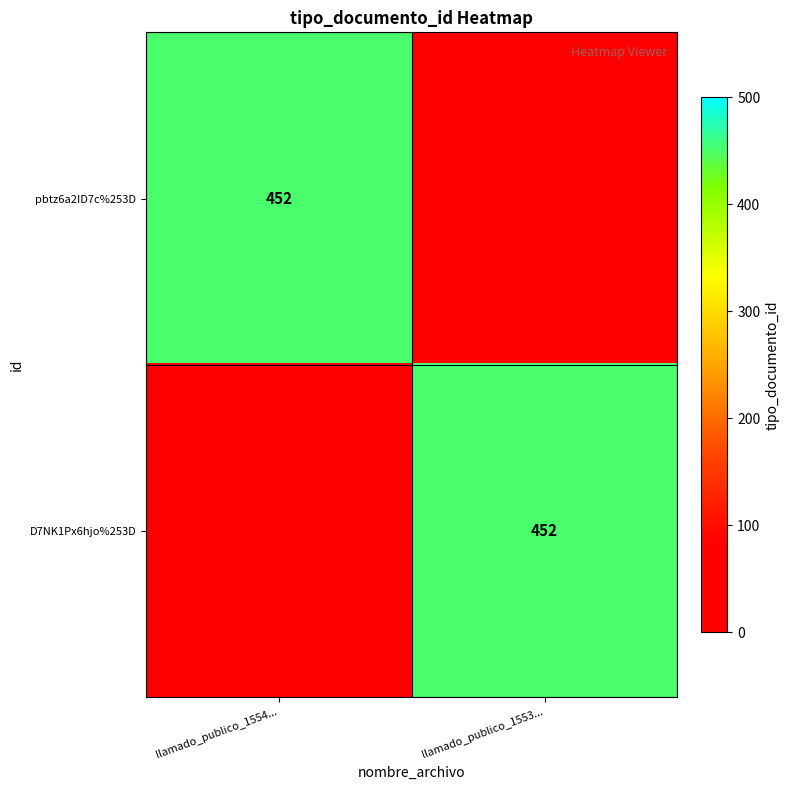

The value of pbtz6a2ID7c%253D at llamado_publico_1554... is 452. True or false?

True